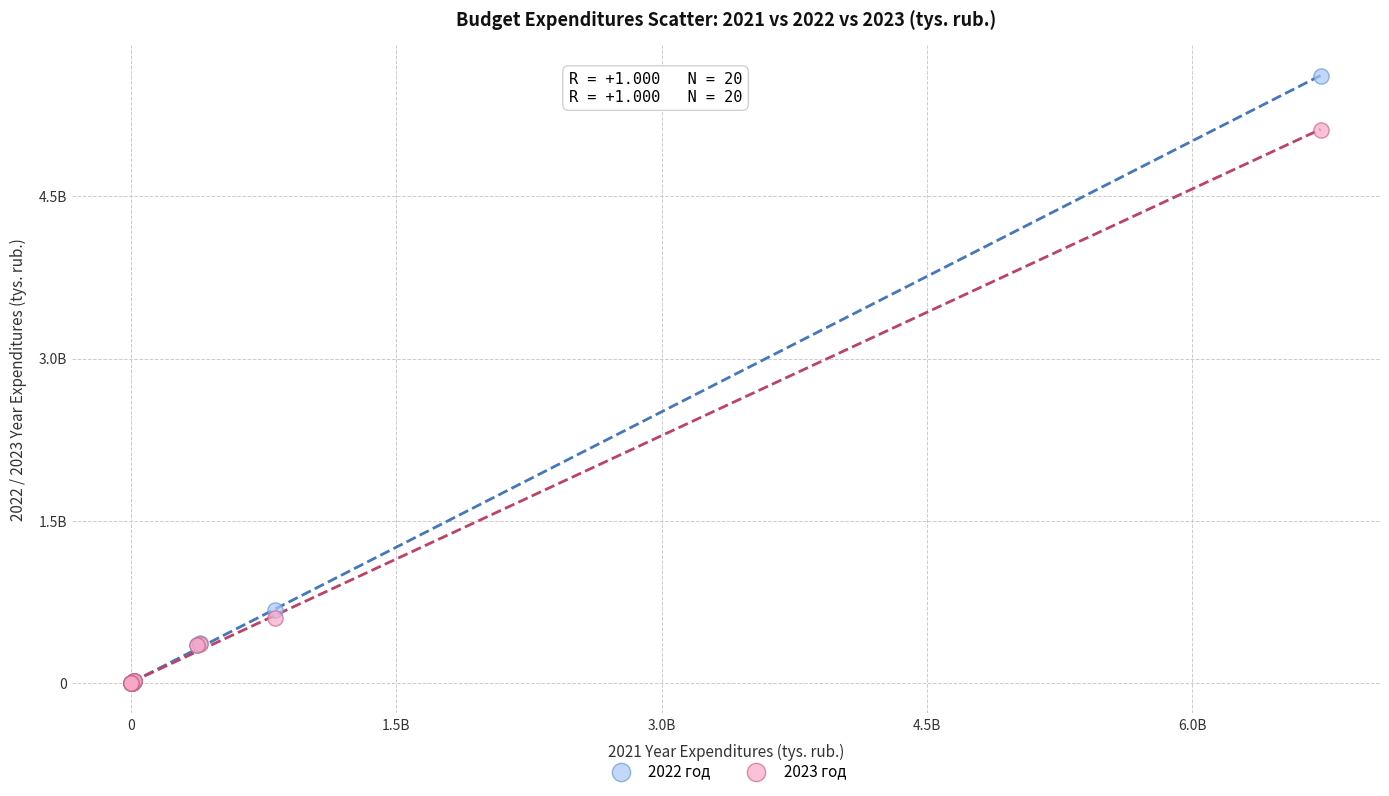

Which series has the widest spread of Y values?

2022 год